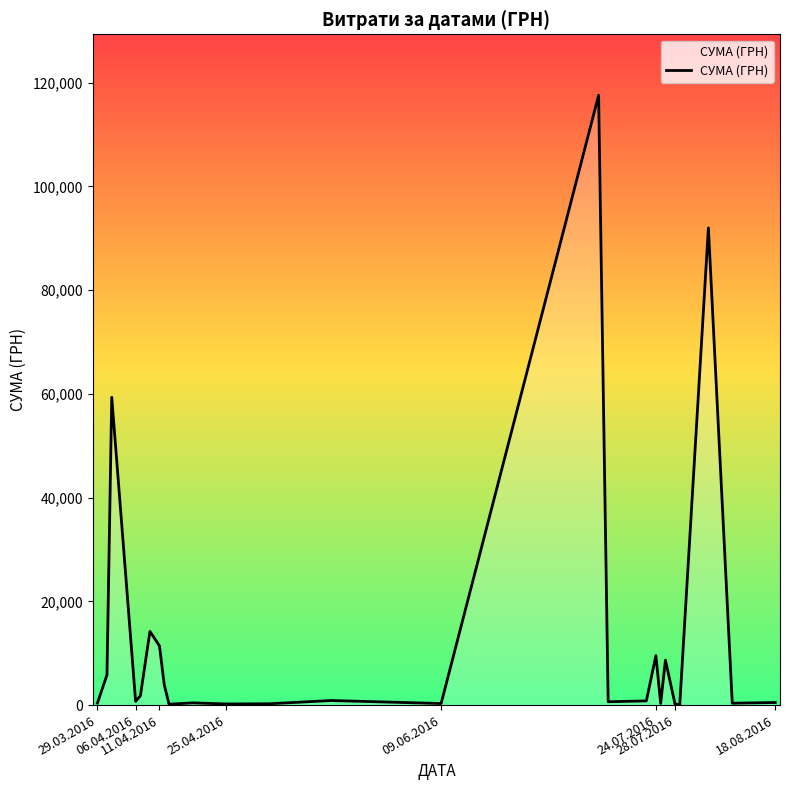

What is the difference between the maximum and minimum values?

117471.0